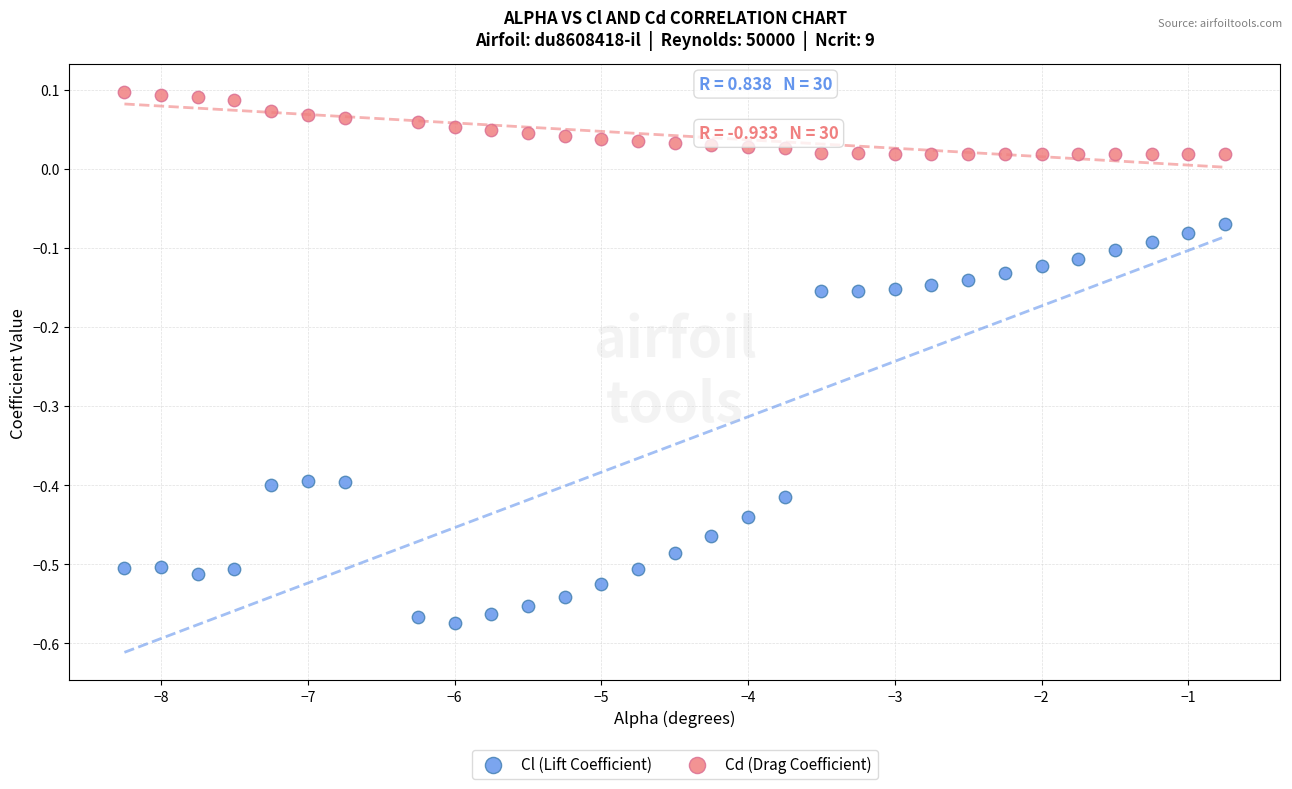

What are all the series names shown in the legend?

Cl (Lift Coefficient), Cd (Drag Coefficient)